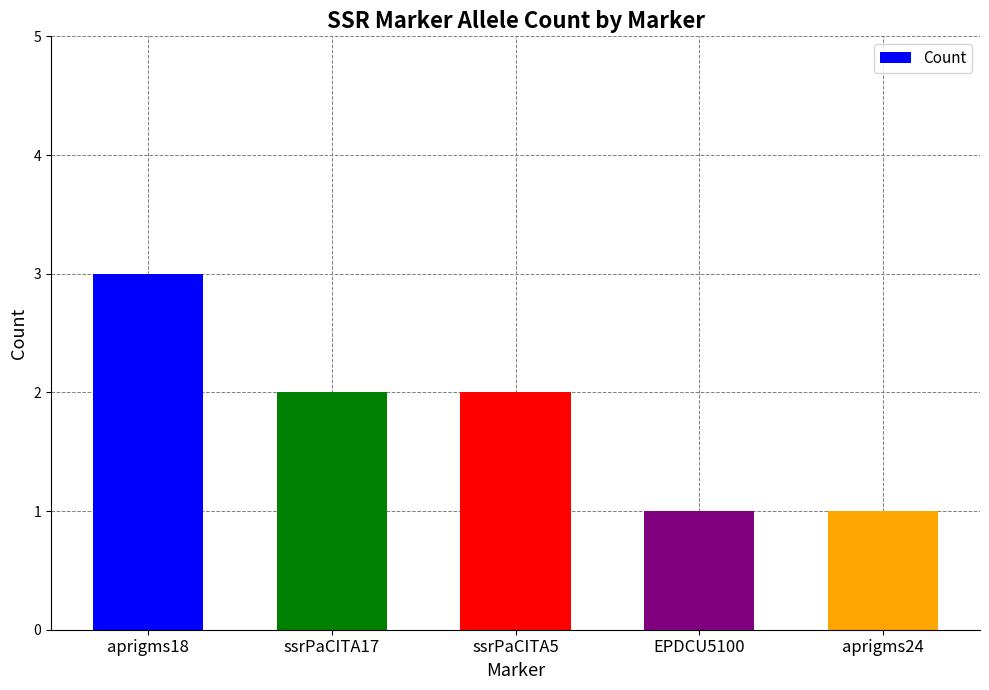

What is the greatest value displayed?

3